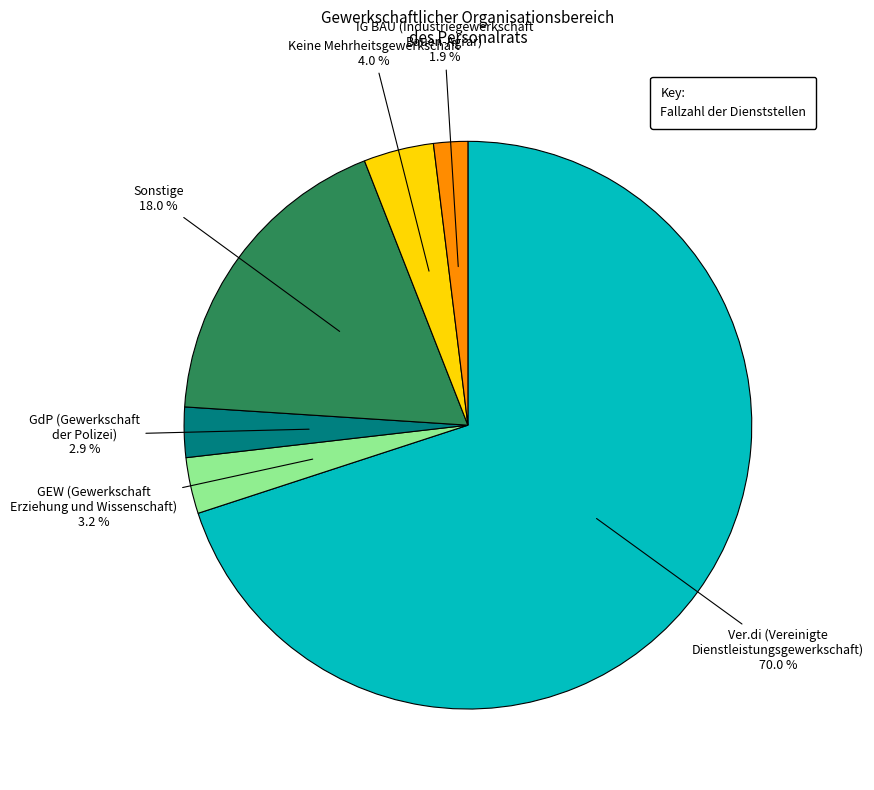

Is there a majority slice in this chart?

Yes